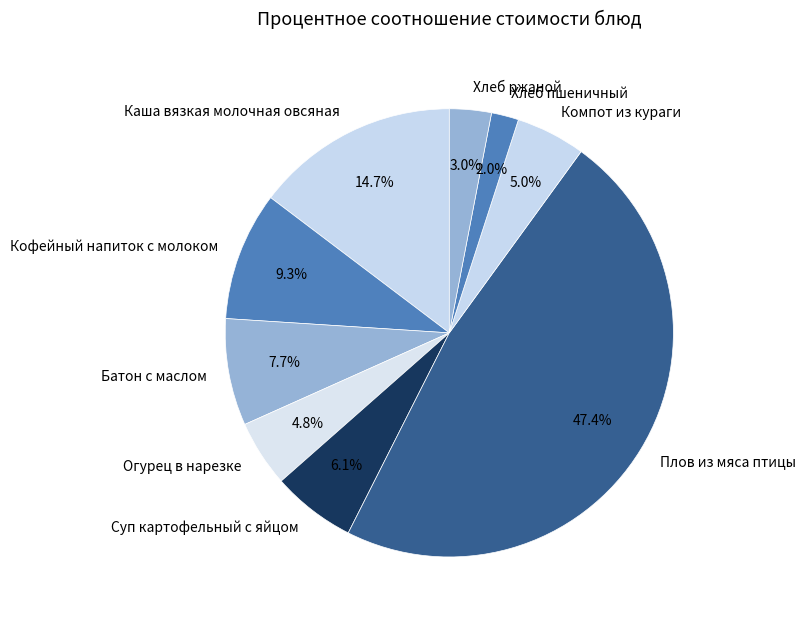

The Хлеб пшеничный slice represents 2% of the pie. True or false?

True